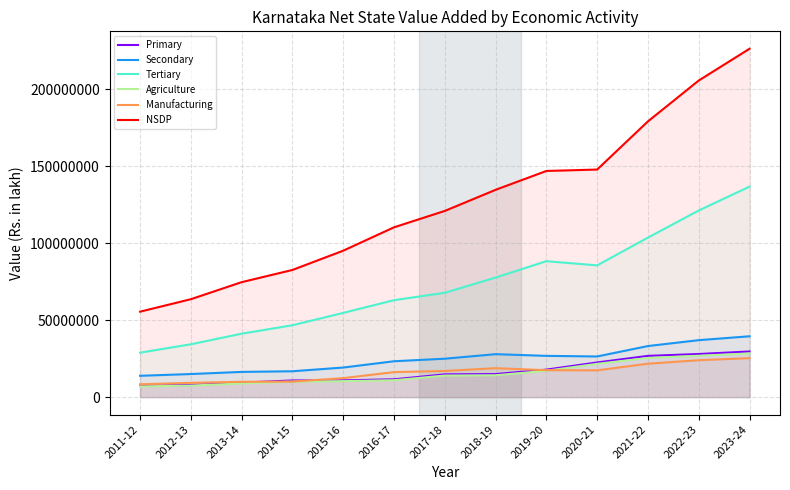

Reading left to right, transcribe all the data shown in this chart.

Primary: 7360297.7	7868227.7	9426173.9	10821379.5	10905915.0	11571664.3	14783768.2	14974752.3	17861896.3	22524493.7	26787194.8	28003268.9	29639533.0
Secondary: 13864483.4	15008551.4	16388118.6	16812217.3	19222916.2	23308311.7	24958277.5	27903938.9	26804676.6	26412145.4	33180076.5	37002329.6	39525722.1
Tertiary: 28890822.5	34330089.9	41213340.6	46683941.8	54707870.1	62962322.1	67753067.8	77653906.0	88278883.3	85549921.6	103599895.8	121190857.4	136677749.7
Agriculture: 6964391.9	7510315.9	8897659.7	10097582.4	10395311.1	11001386.8	14026844.3	14218309.5	17141121.5	21641213.9	25440597.0	26886433.8	28391253.3
Manufacturing: 8343501.3	9292604.0	9971262.4	10098360.8	12358288.4	16256230.0	17022747.0	18803429.9	17508934.4	17402486.9	21720136.8	23984491.5	25336970.1
NSDP: 55495220.3	63592381.1	74656904.0	82578248.6	95086639.3	110263628.2	120901930.4	134599856.2	146844145.2	147765693.8	179045608.1	205565753.3	226186667.0